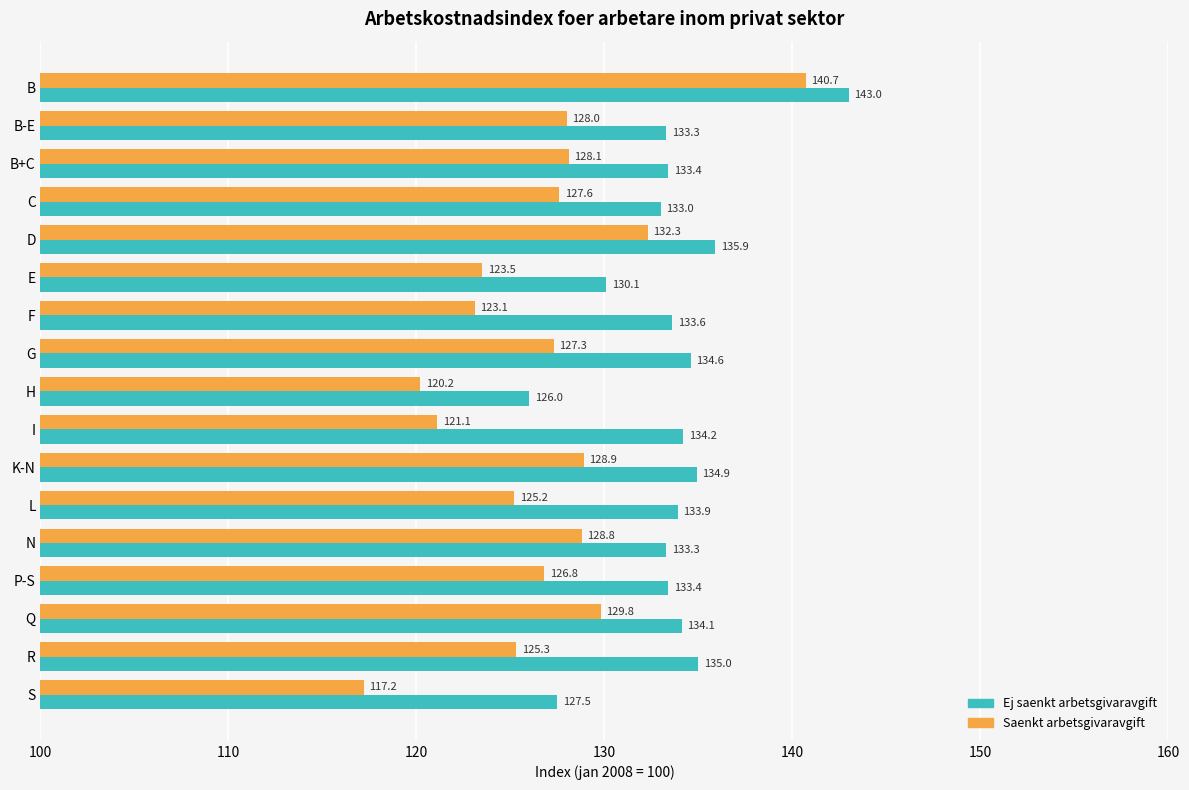

What is the approximate value of Ej saenkt arbetsgivaravgift at E?

130.1